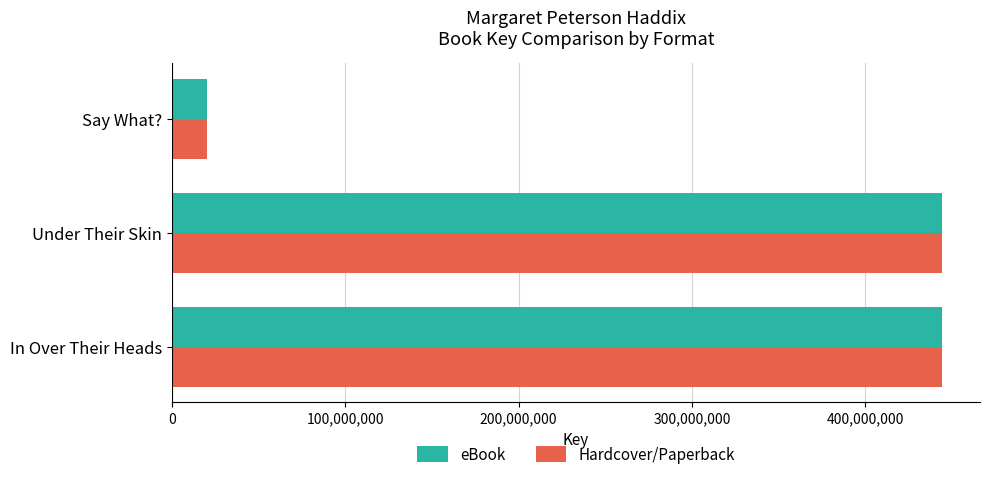

The Hardcover/Paperback series shows 444063551 at Under Their Skin. True or false?

True